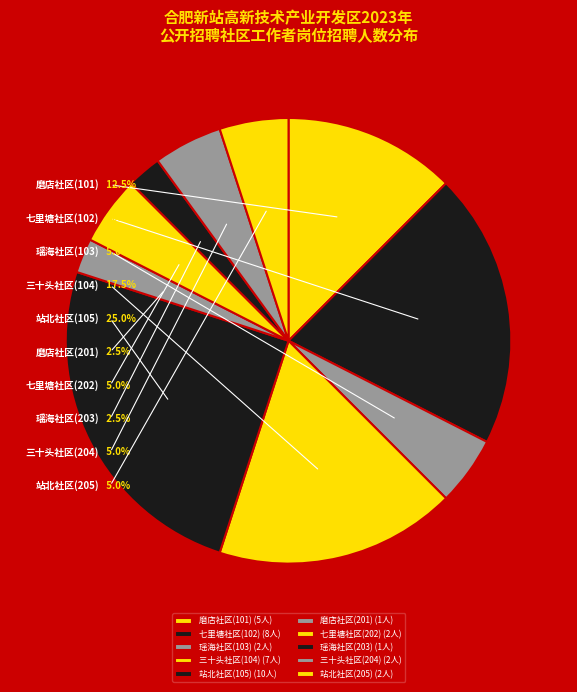

To the nearest percent, what is the difference between the 磨店社区(201) and 七里塘社区(202) slice percentages?

2%